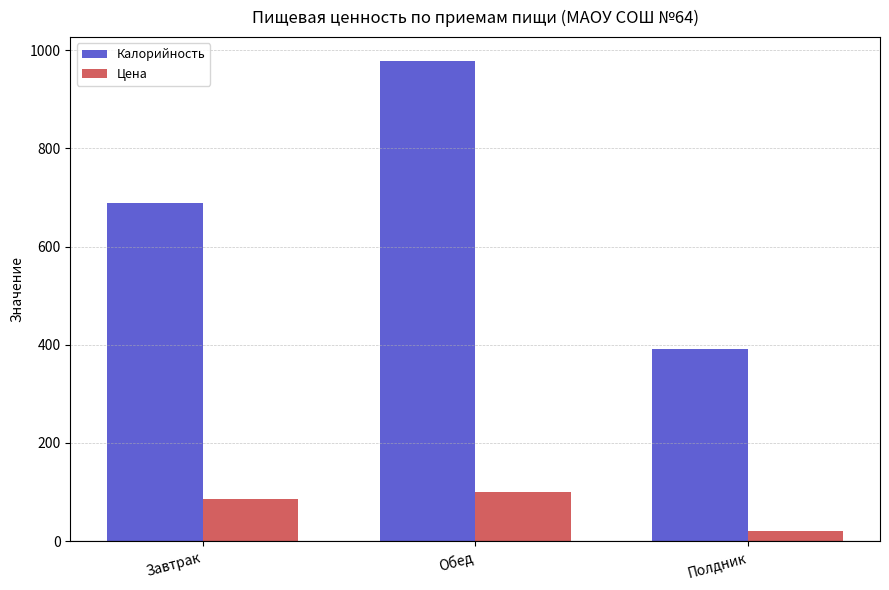

Which label corresponds to the smallest value in the chart?

Полдник